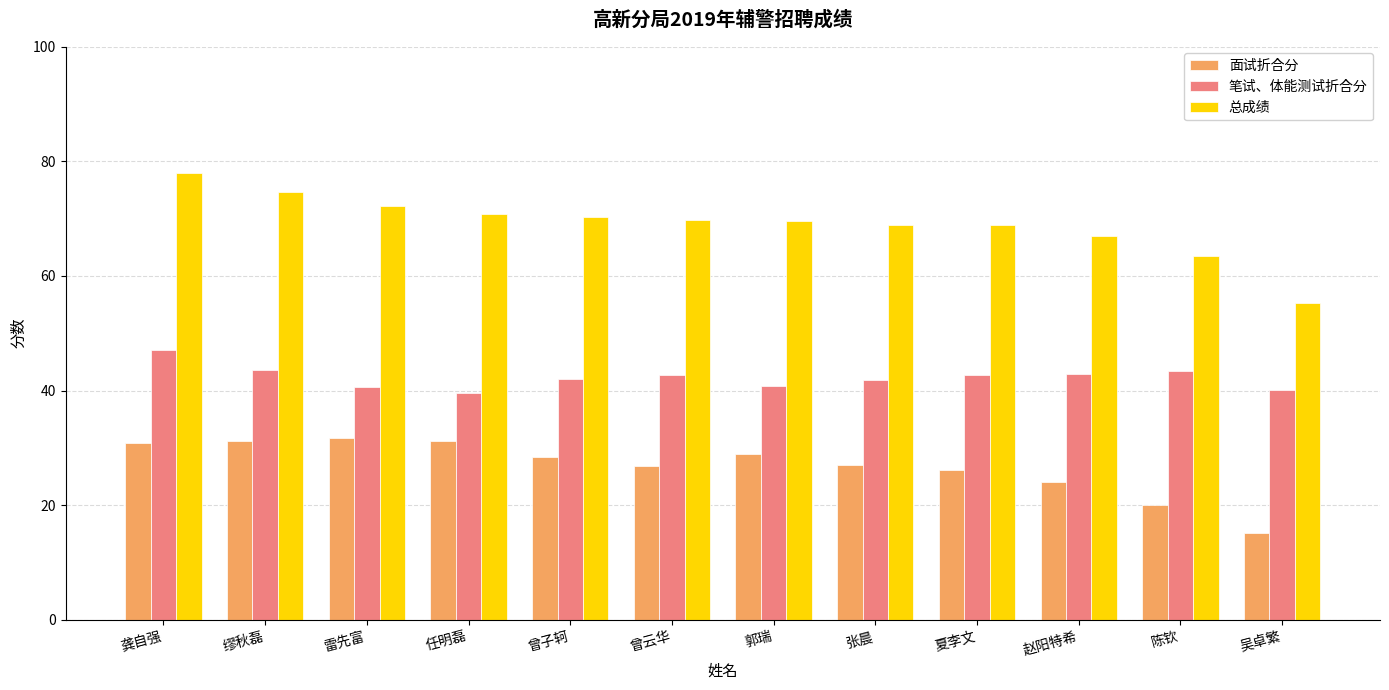

At which label is 面试折合分 closest to 23?

赵阳特希